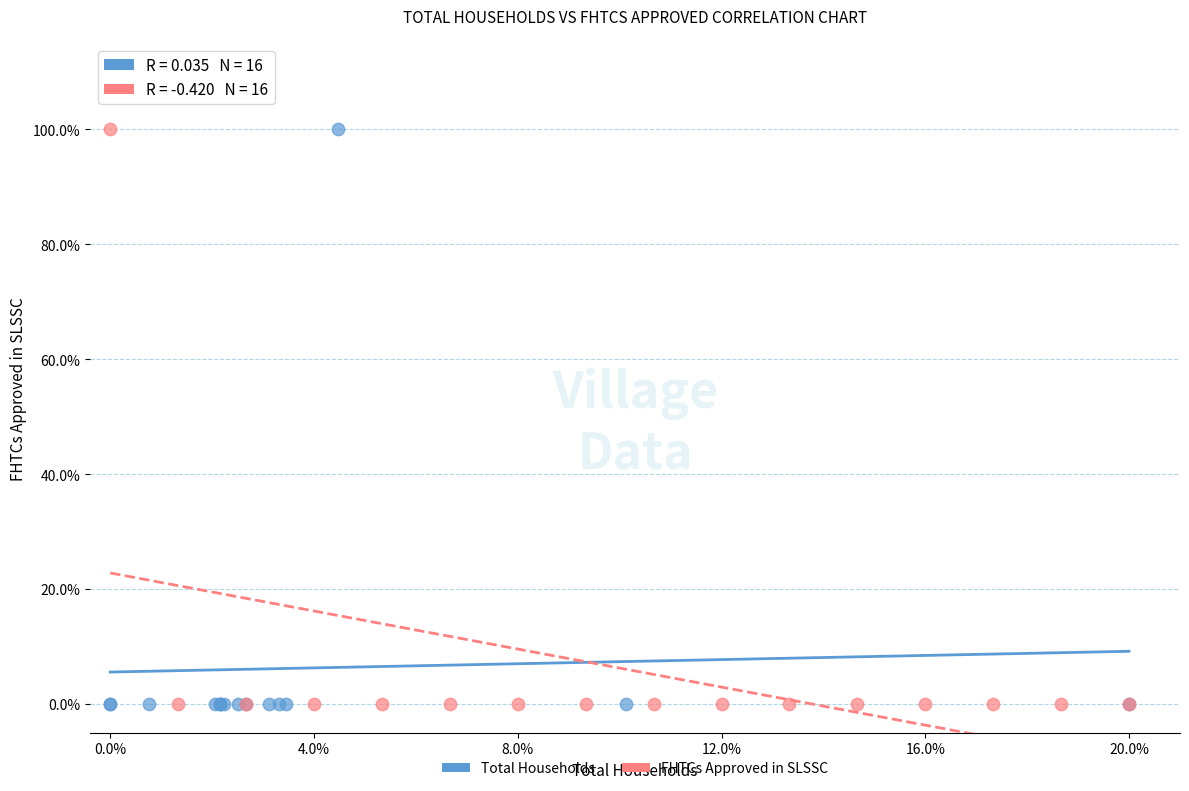

What are all the series names shown in the legend?

Total Households, FHTCs Approved in SLSSC